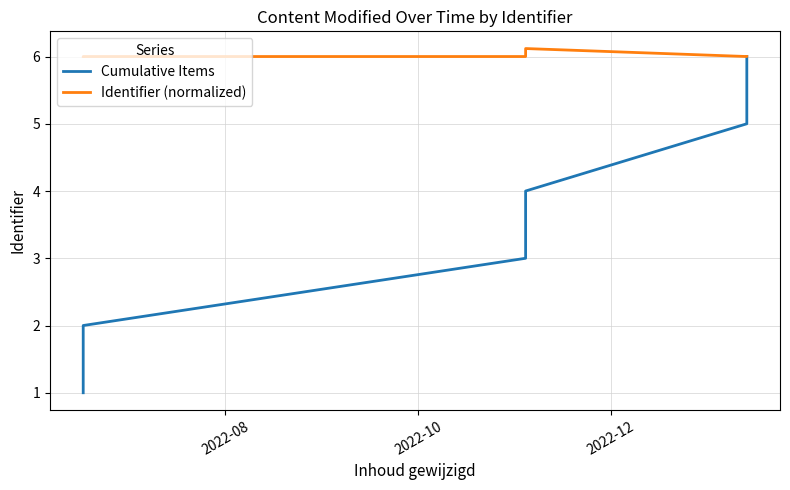

What is the difference between the maximum and minimum values in the Identifier (normalized) series?

0.1